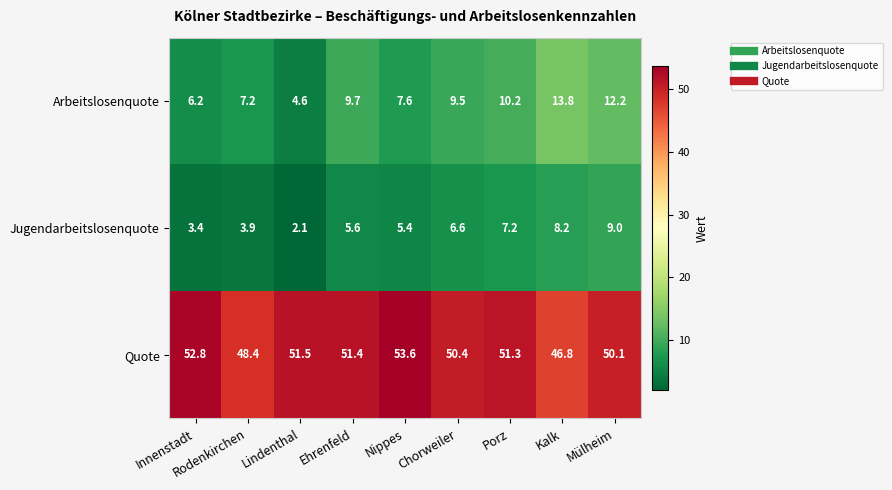

Which series changed the most between Ehrenfeld and Kalk?

Quote